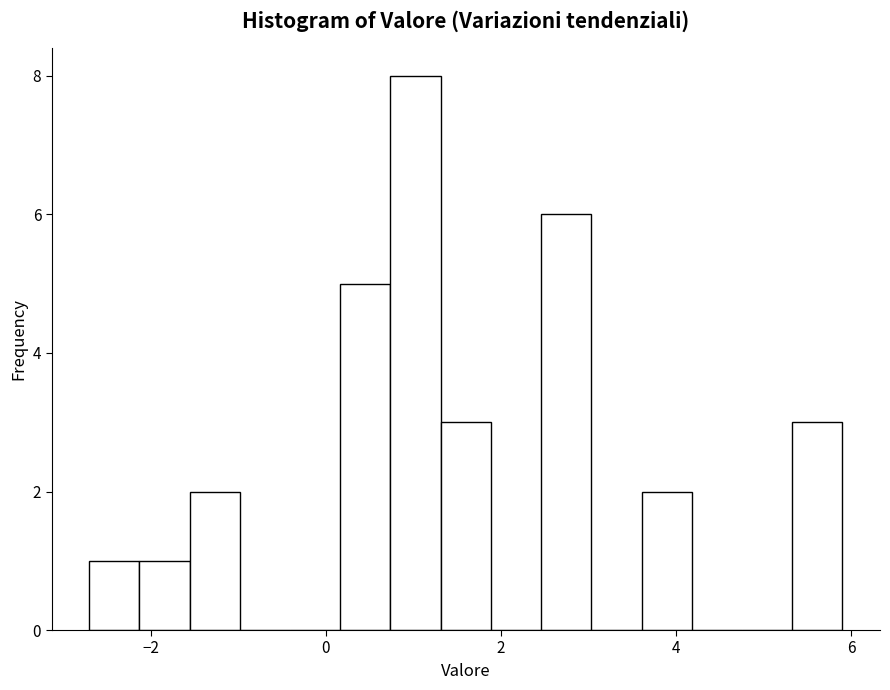

Around what value on the x-axis is the tallest bar? Give the approximate position of its centre, as read against the axis.

1.0